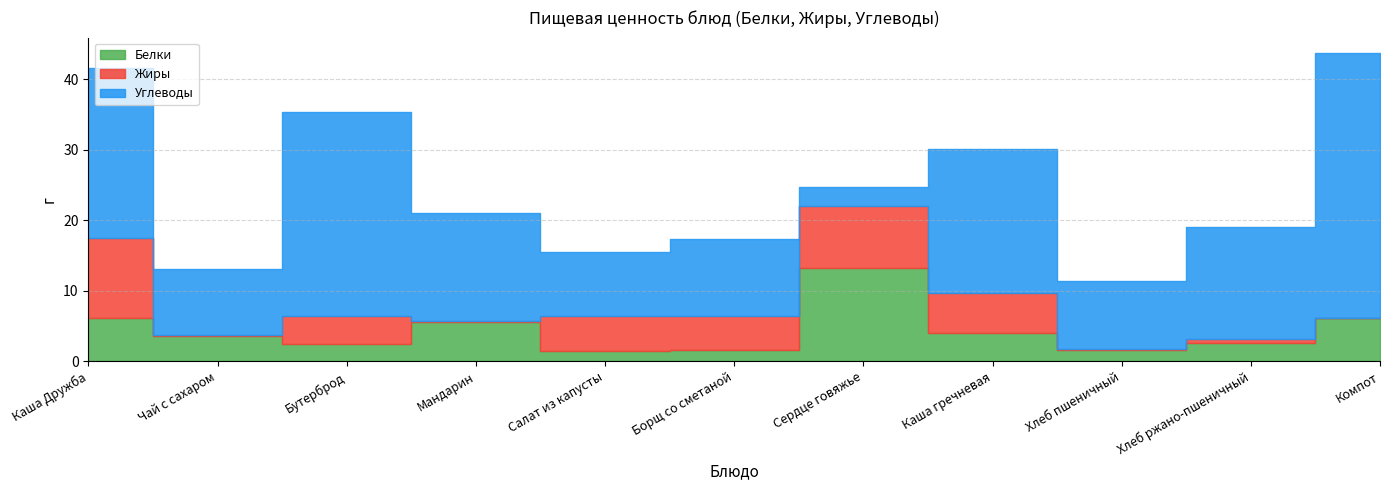

What is the greatest value displayed?

37.6